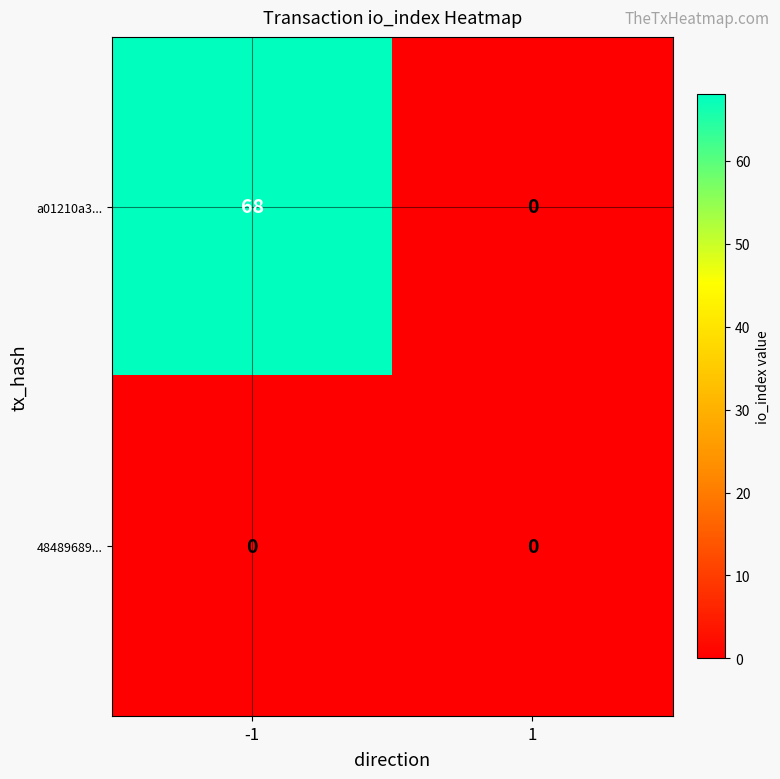

Which series has the largest range (max minus min)?

a01210a3...